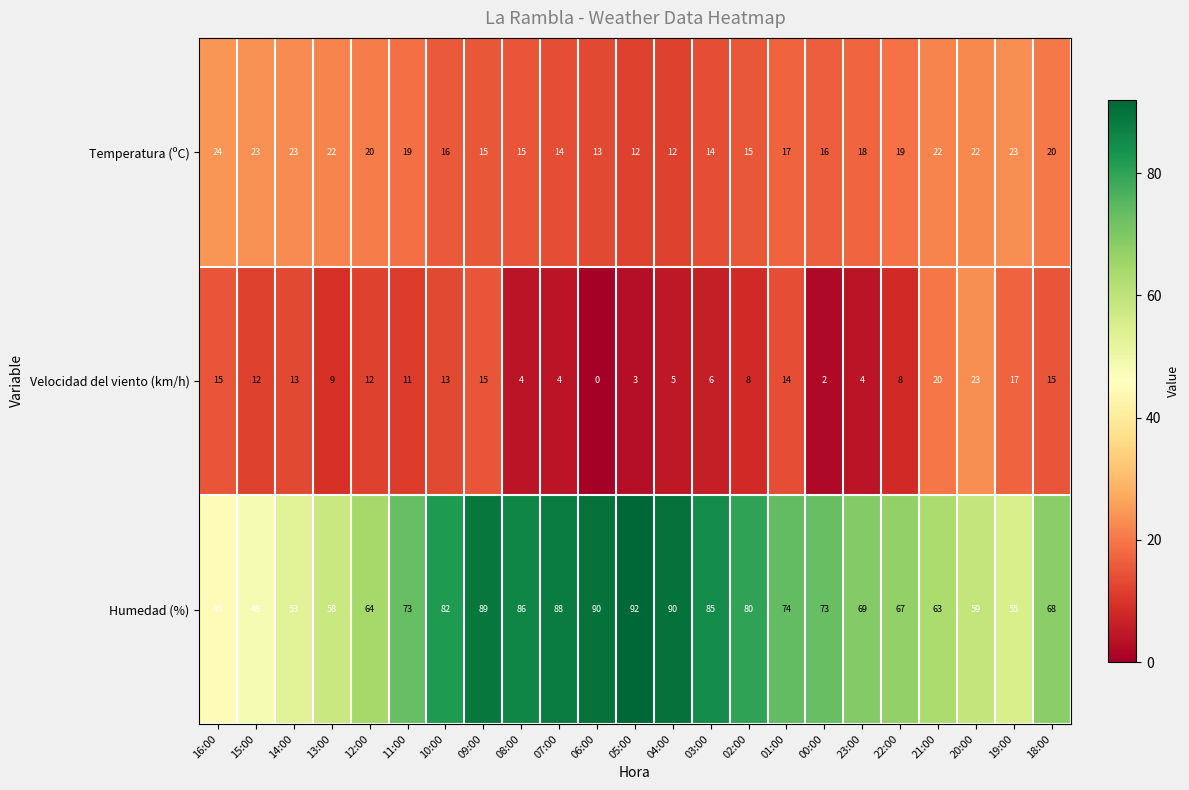

At which label does Velocidad del viento (km/h) reach its peak?

20:00